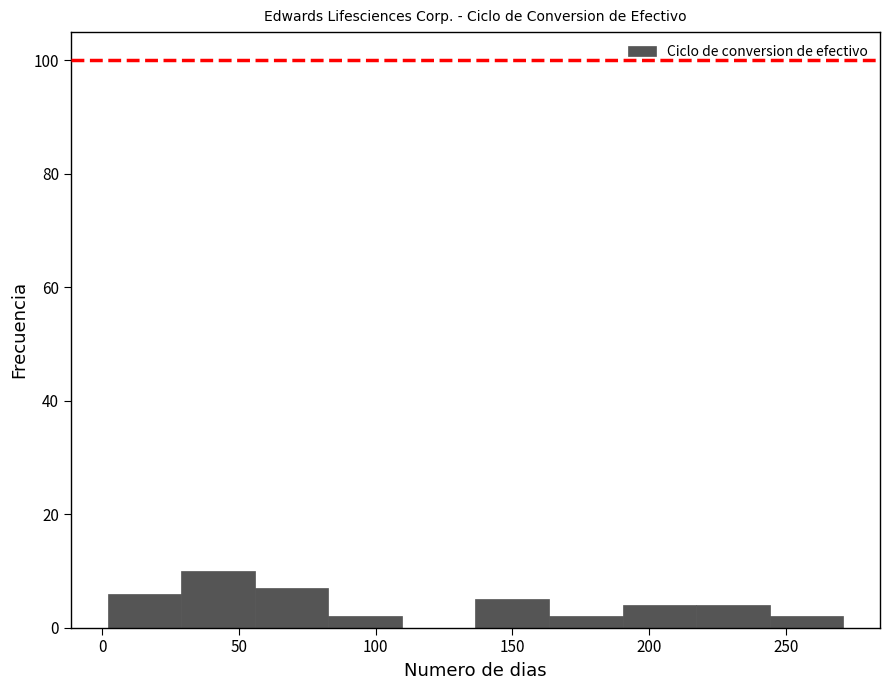

How tall is the bar that spans 215 to 245 on the x-axis? Neither the bar edges nor the heights are printed on the chart, so give them approximately, as read against the axes.

4